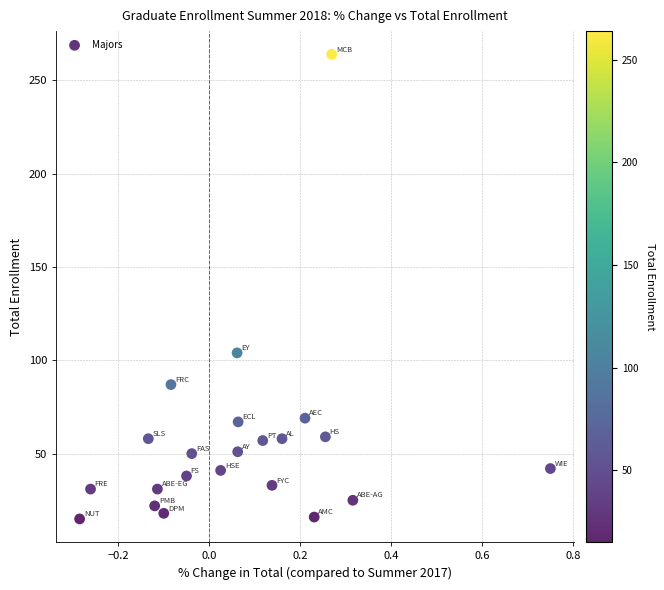

What Y value in the scatter plot is closest to 139?

104